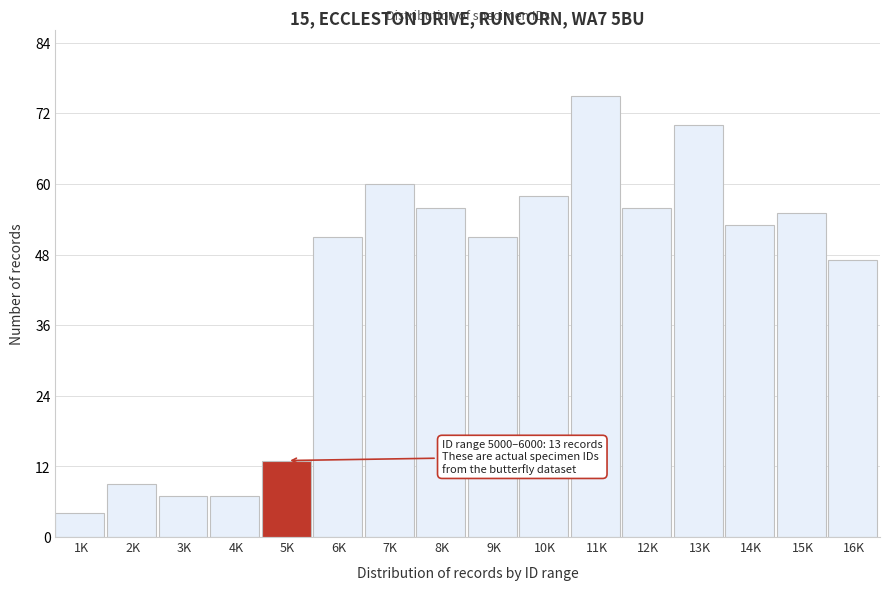

Reading left to right, what are all the values shown in this chart?

1K=4	2K=9	3K=7	4K=7	5K=13	6K=51	7K=60	8K=56	9K=51	10K=58	11K=75	12K=56	13K=70	14K=53	15K=55	16K=47